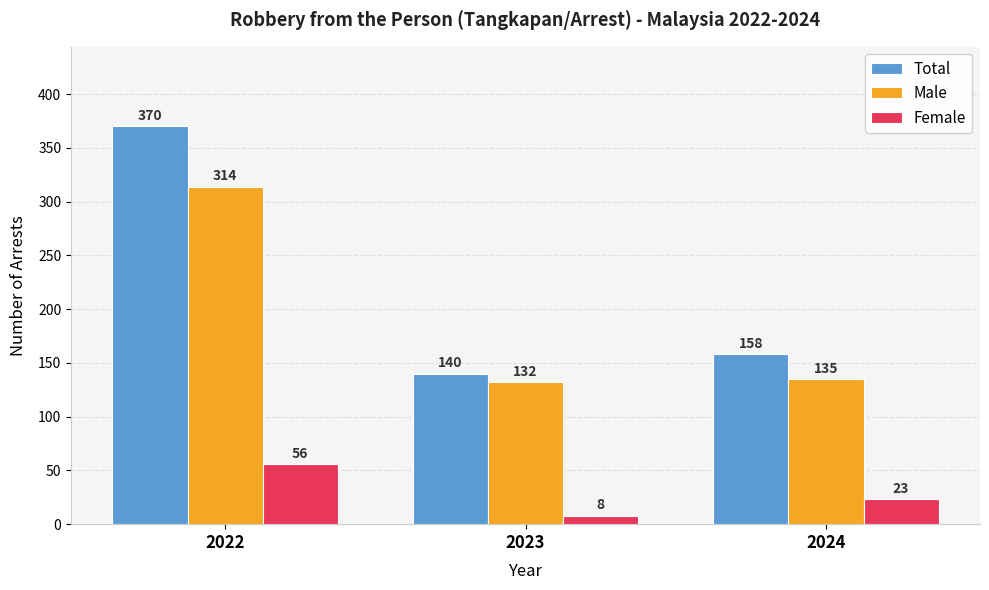

What are all the series names shown in the legend?

Total, Male, Female